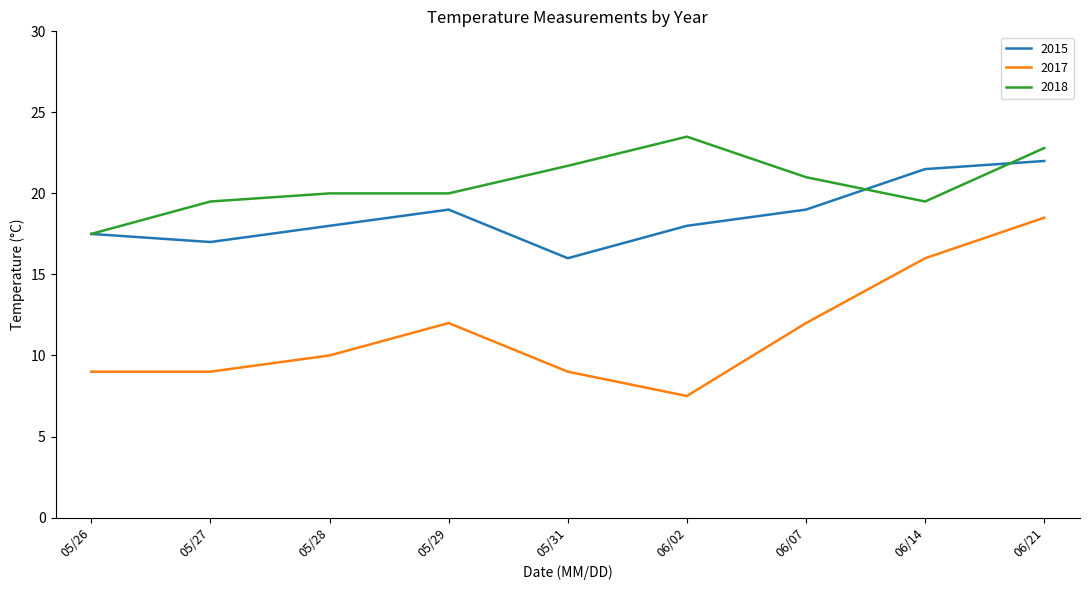

True or false: 2018 and 2015 intersect in this chart.

True